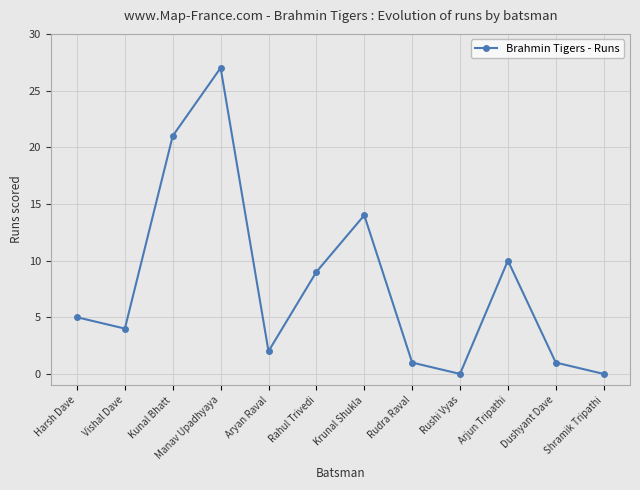

Reading left to right, extract all data points from this chart.

5	4	21	27	2	9	14	1	0	10	1	0